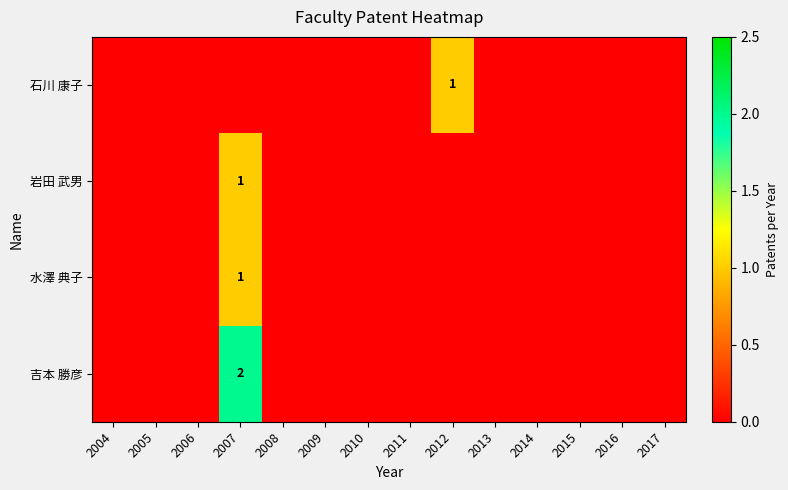

Which series has the largest total across all categories?

吉本 勝彦